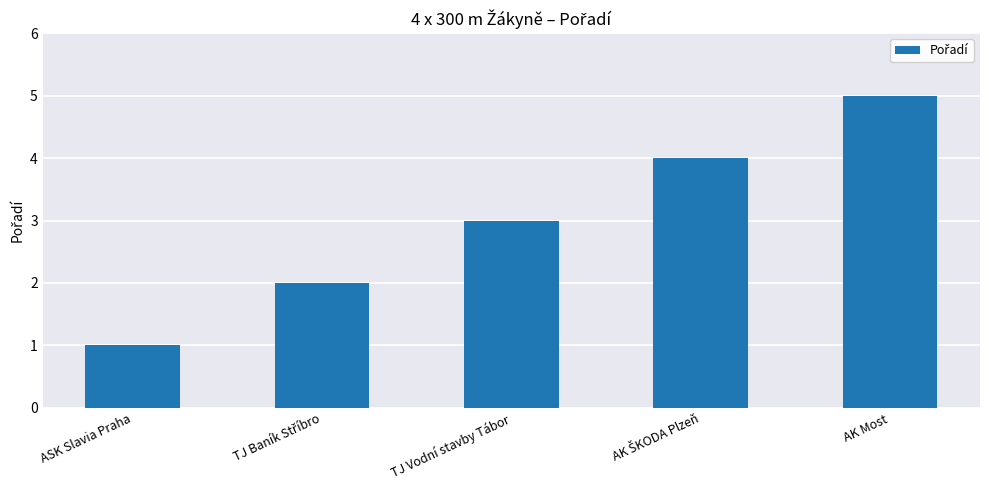

What is the approximate value at TJ Vodní stavby Tábor?

3